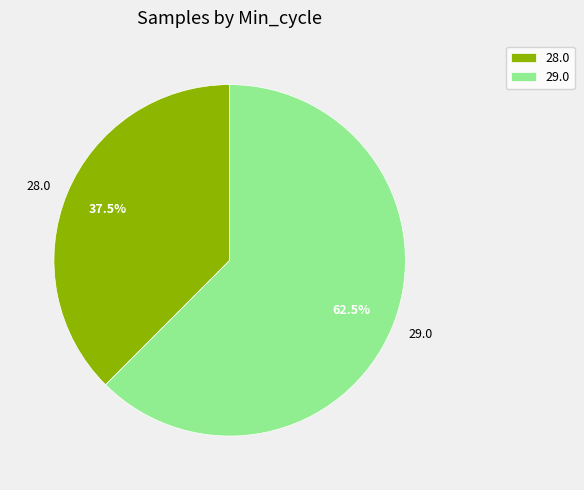

Which has a higher value, 28.0 or 29.0?

29.0